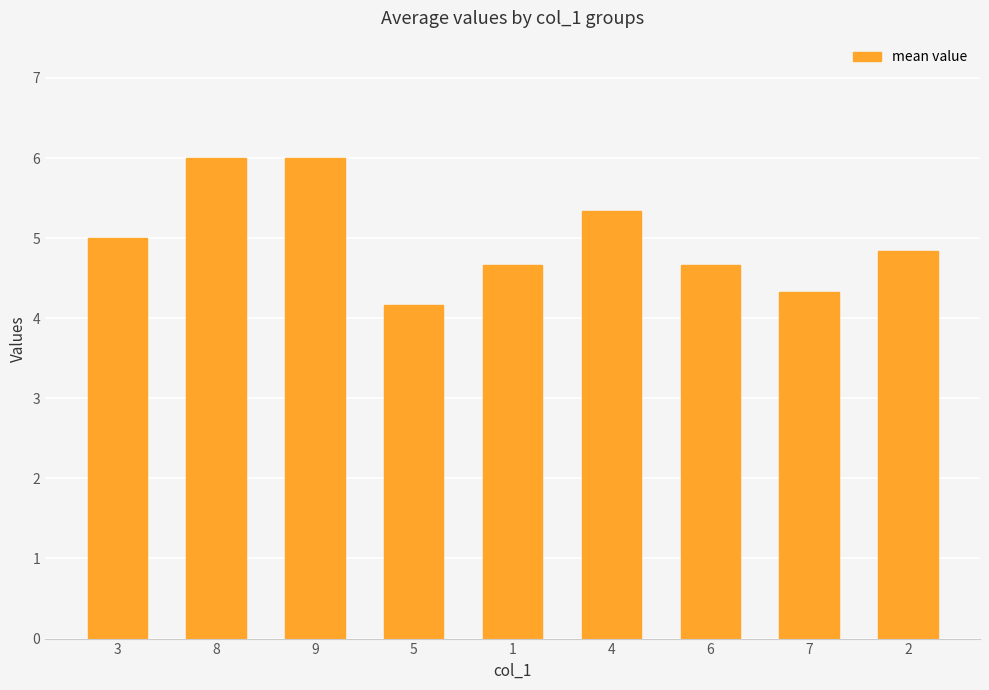

At which label is the value closest to 5?

3